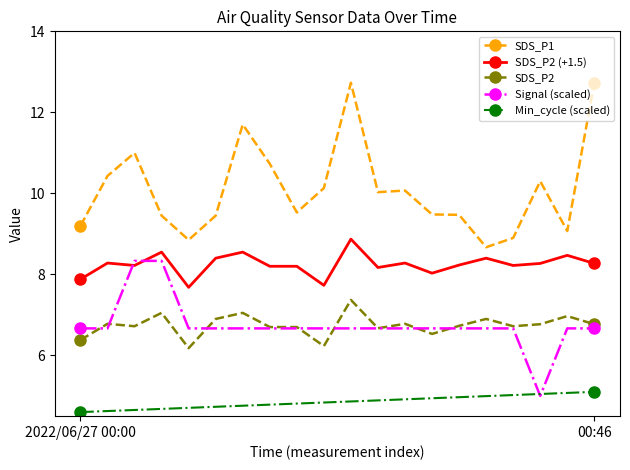

List the series in order of their peak value, lowest first.

Min_cycle (scaled), SDS_P2, Signal (scaled), SDS_P2 (+1.5), SDS_P1